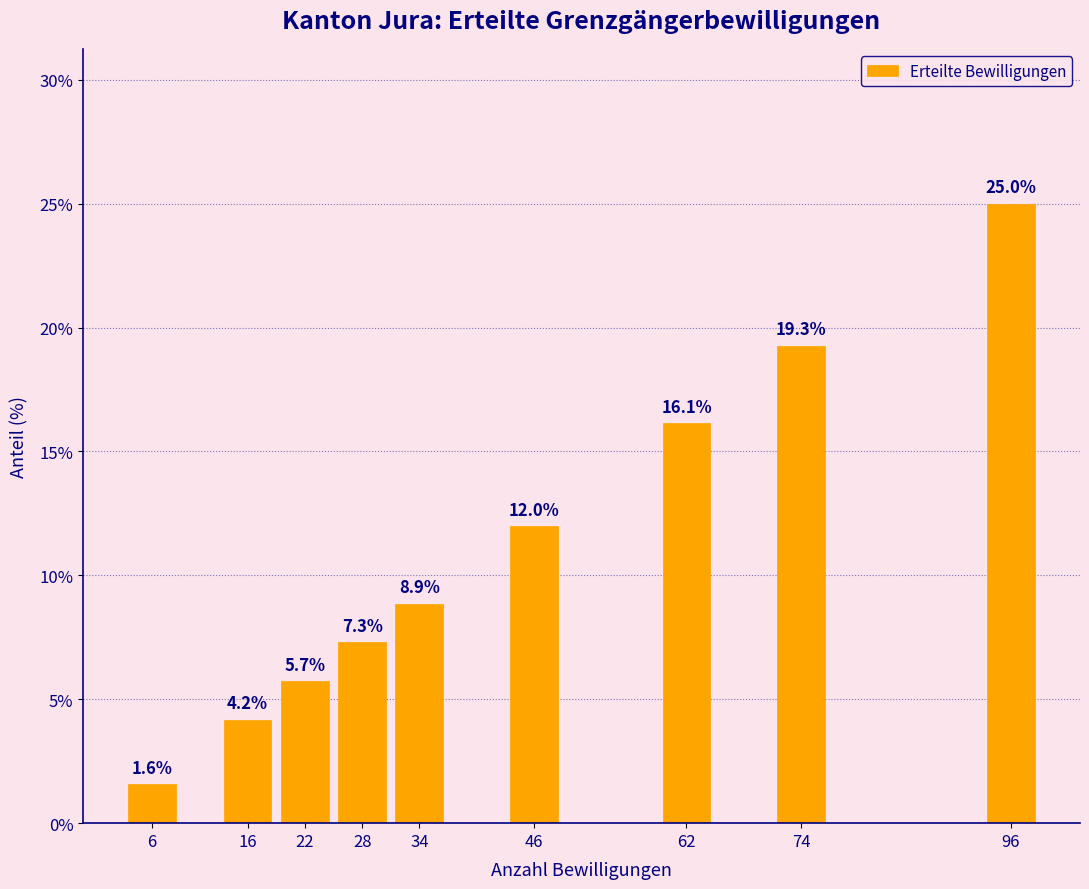

Reading right to left, what are all the values shown in this chart?

25.0	19.3	16.1	12.0	8.9	7.3	5.7	4.2	1.6